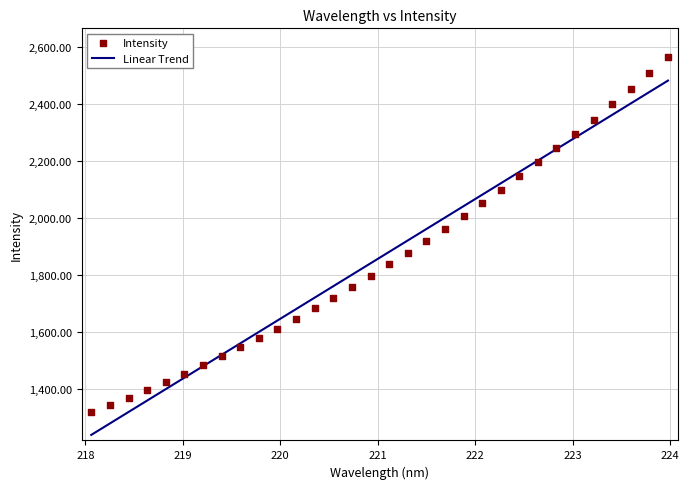

What is the highest value of the Linear Trend series?

2482.2